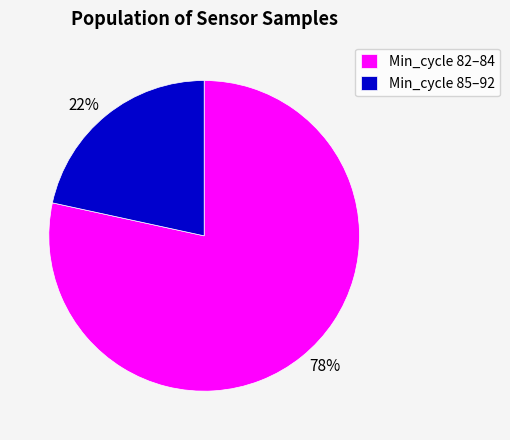

Between 22% and 78%, which is larger?

78%